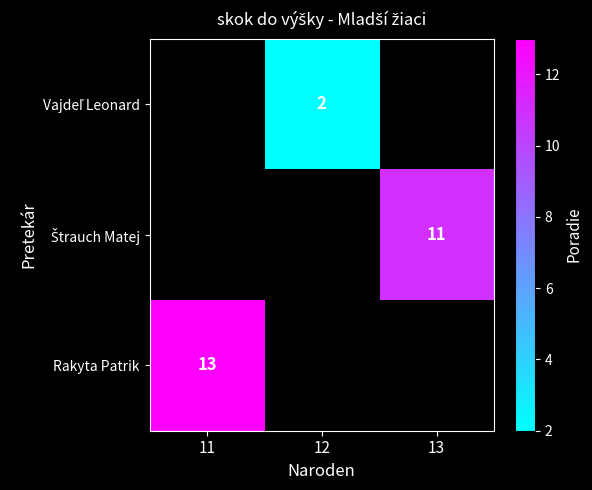

What is the maximum value for Rakyta Patrik?

13.0